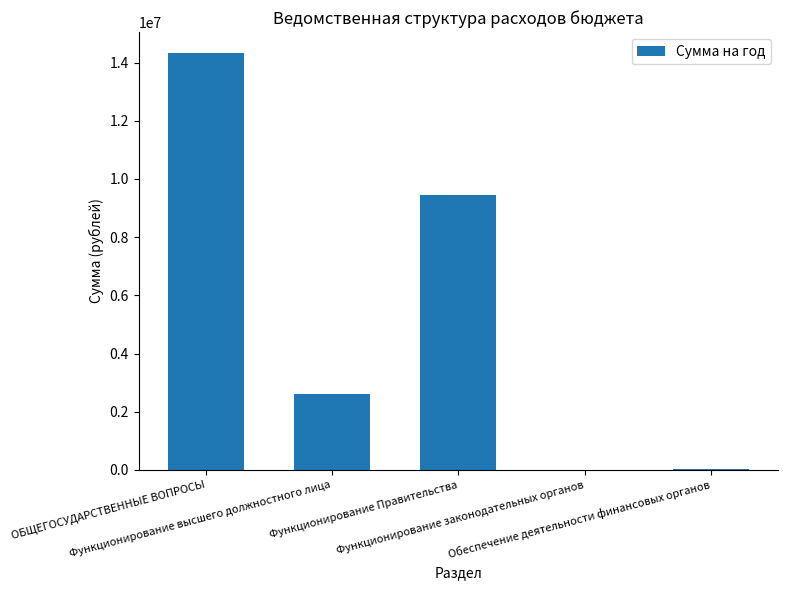

True or false: the data shows 5048094 at Функционирование Правительства.

False